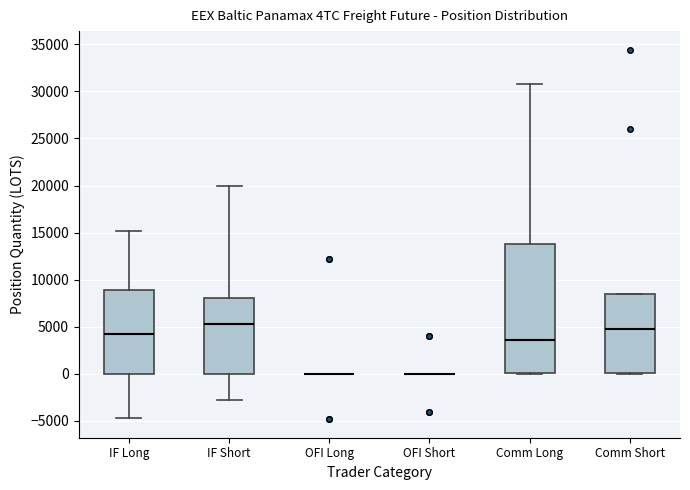

Reading left to right, transcribe this box plot: for each box, give where its median line is, the range the box spans, and where its two whiskers end, as read against the y-axis. The values are not printed on the chart, so give them approximately, as read against the axis.

IF Long: median 4000, box 0 to 9000, whiskers -4500 to 15000
IF Short: median 5500, box 0 to 8000, whiskers -3000 to 20000
OFI Long: box collapsed to a line at 0, whiskers 0 to 0
OFI Short: box collapsed to a line at 0, whiskers 0 to 0
Comm Long: median 3500, box 0 to 14000, whiskers 0 to 30500
Comm Short: median 4500, box 0 to 8500, whiskers 0 to 8500